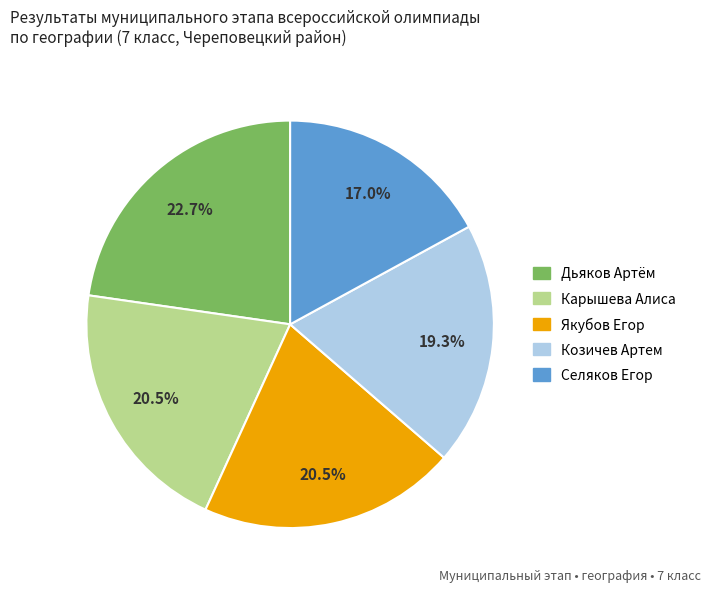

What is the smallest slice in the pie chart?

Селяков Егор